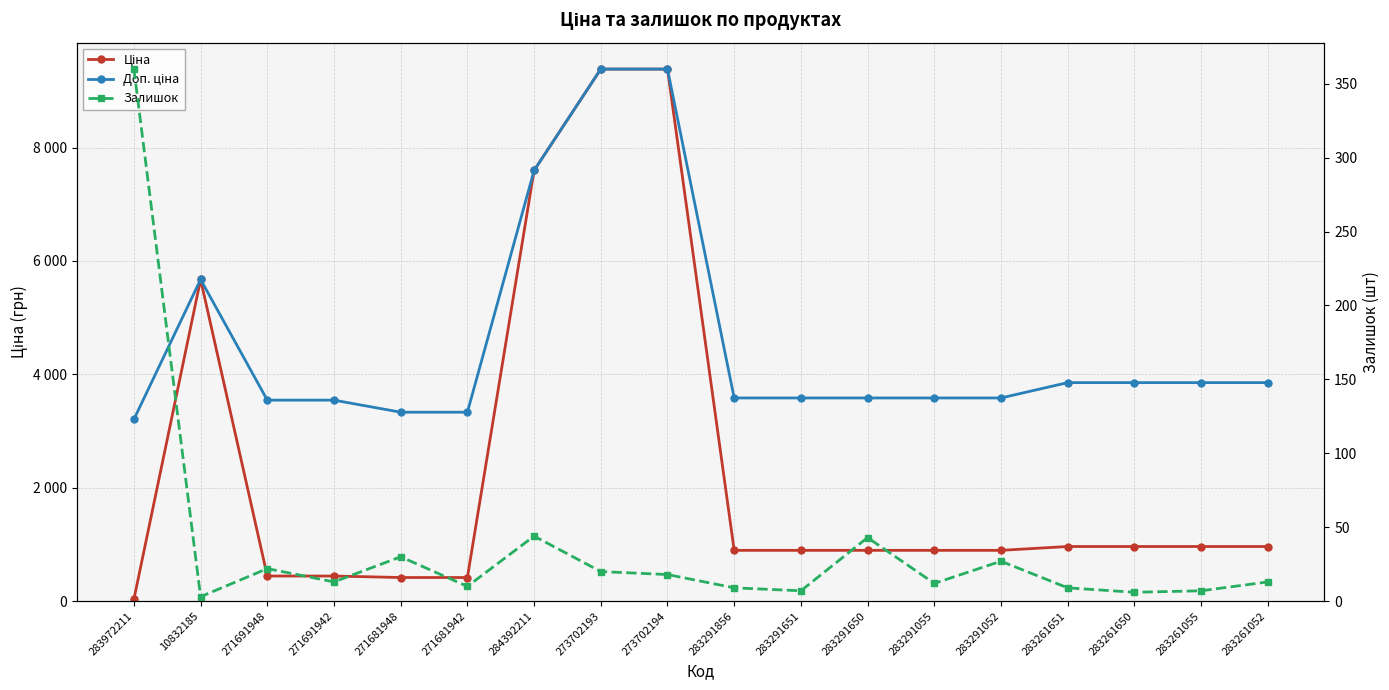

What is the spread (max minus min) of values at 283291055?

3571.6